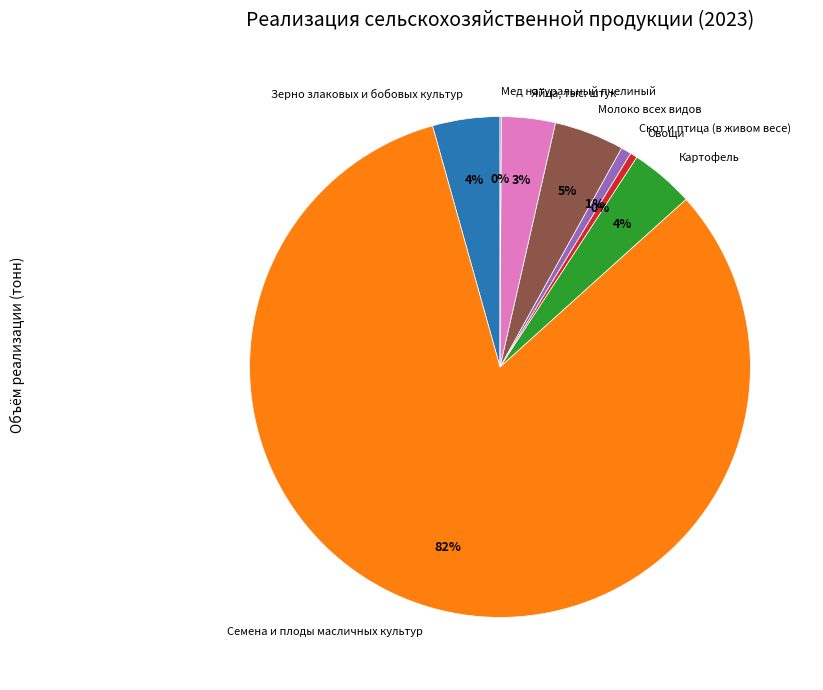

Is the sum of Молоко всех видов and Семена и плоды масличных культур greater than half?

Yes